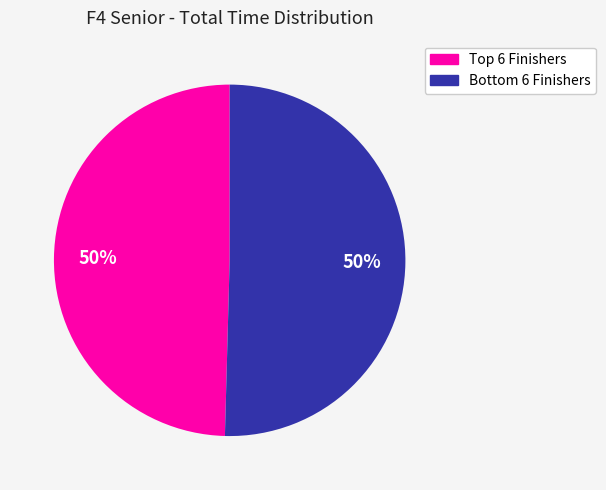

To the nearest percent, what is the average slice percentage?

50%